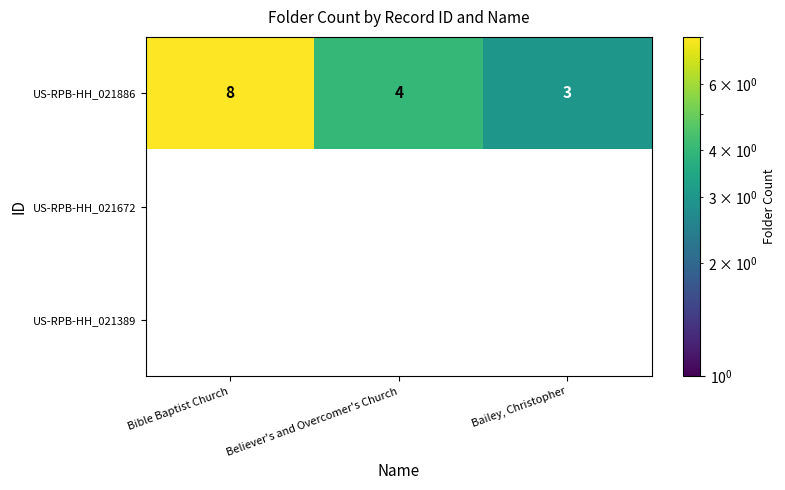

At which category is the sum across all series the highest?

Bible Baptist Church